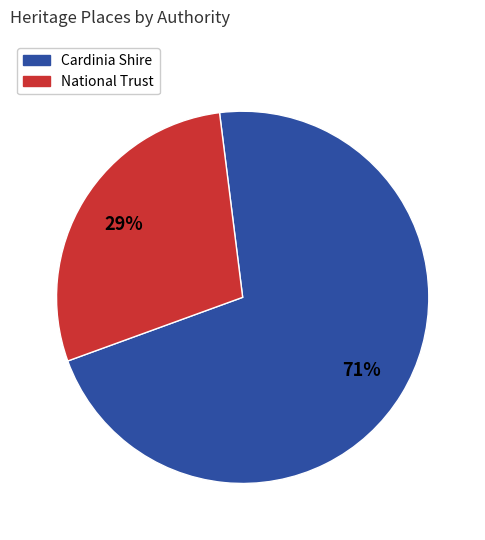

To the nearest percent, what is the average slice percentage?

50%